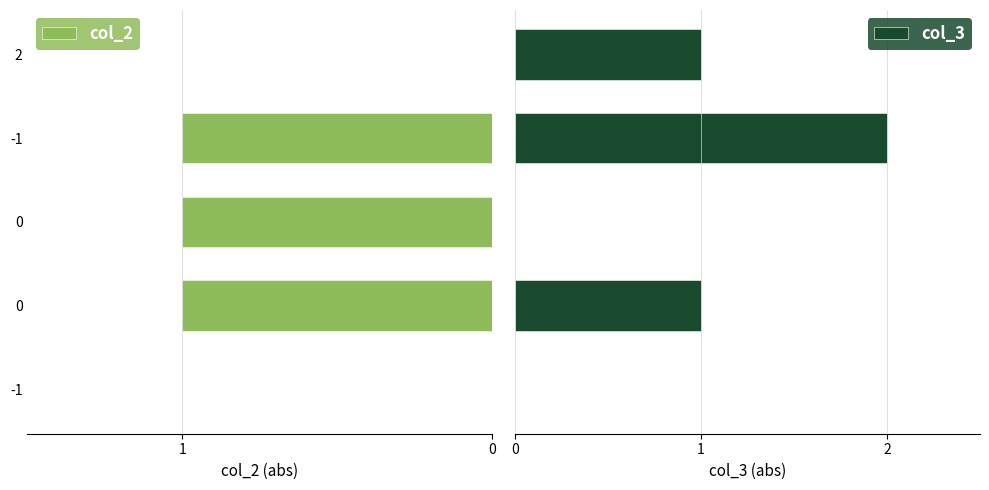

How many data points in col_3 are less than 1?

2